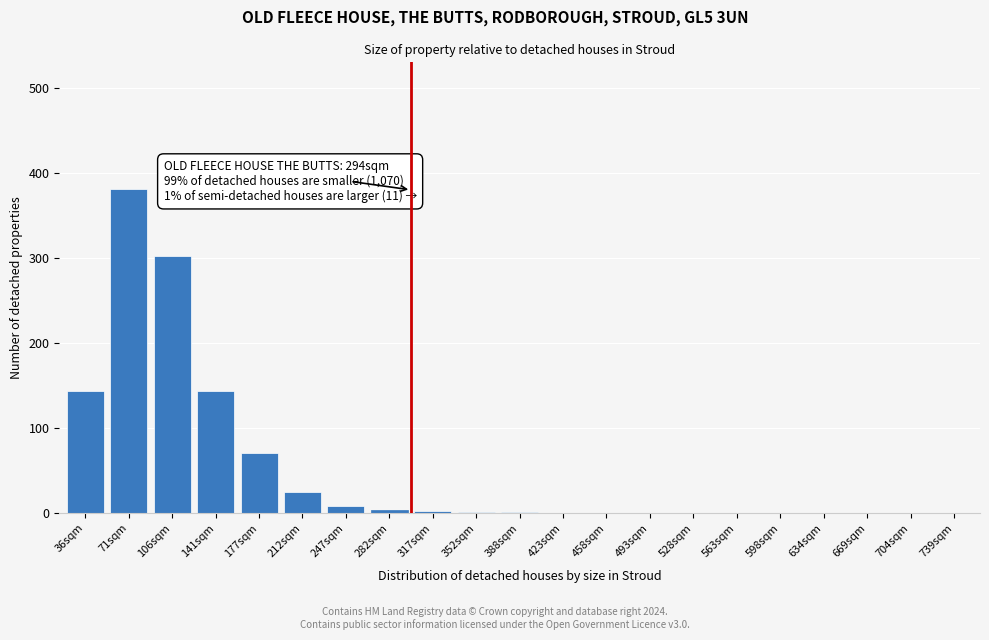

Approximately how many times larger is the value at 71sqm compared to 212sqm?

15.2